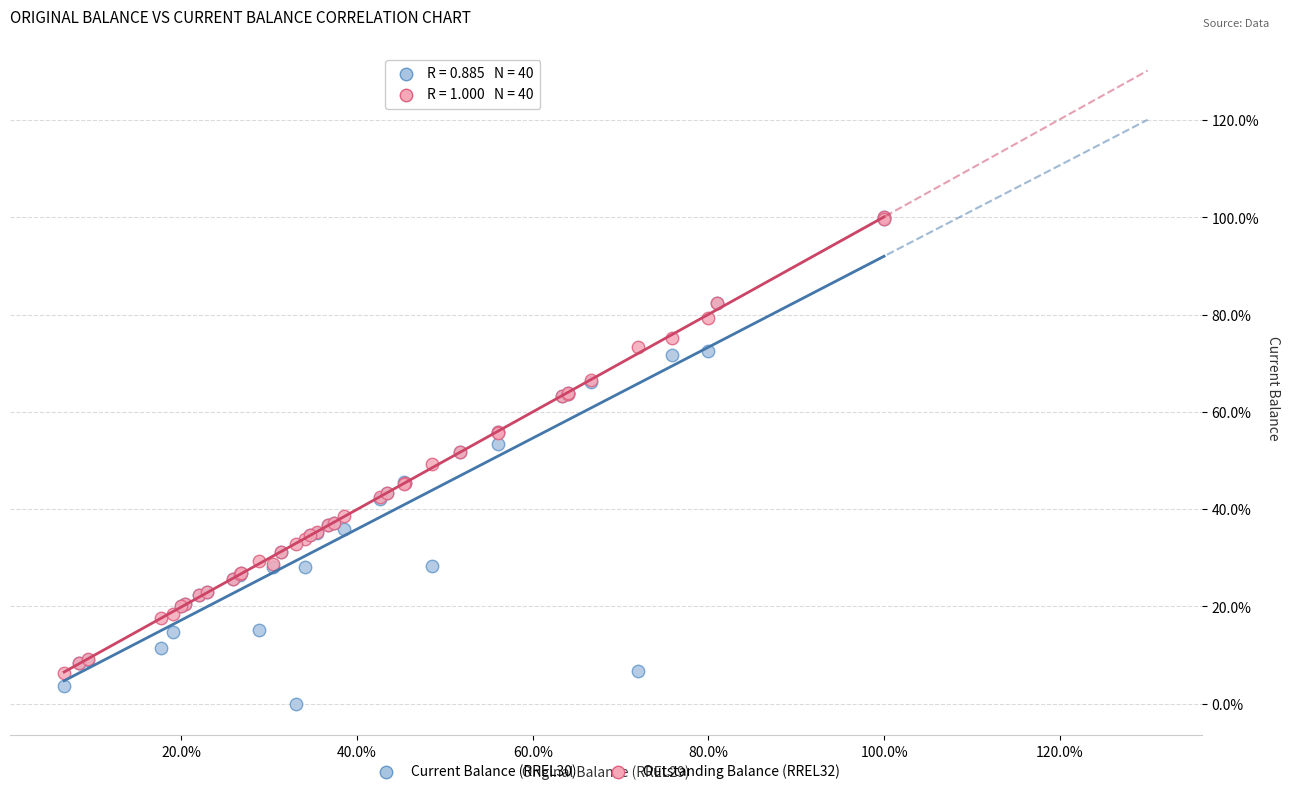

What are all the series names shown in the legend?

Current Balance (RREL30), Outstanding Balance (RREL32)